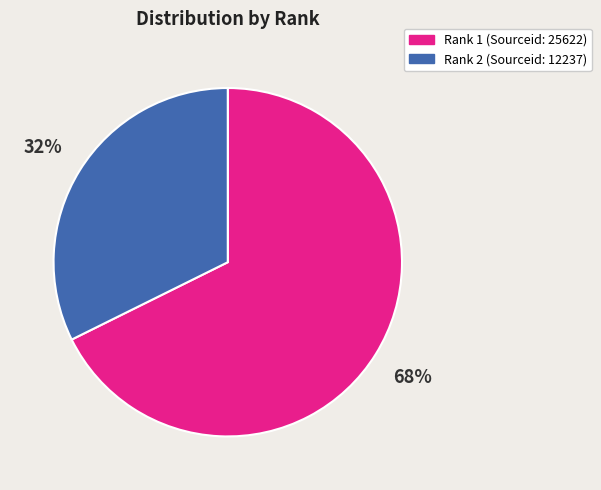

To the nearest percent, what is the average slice percentage?

50%